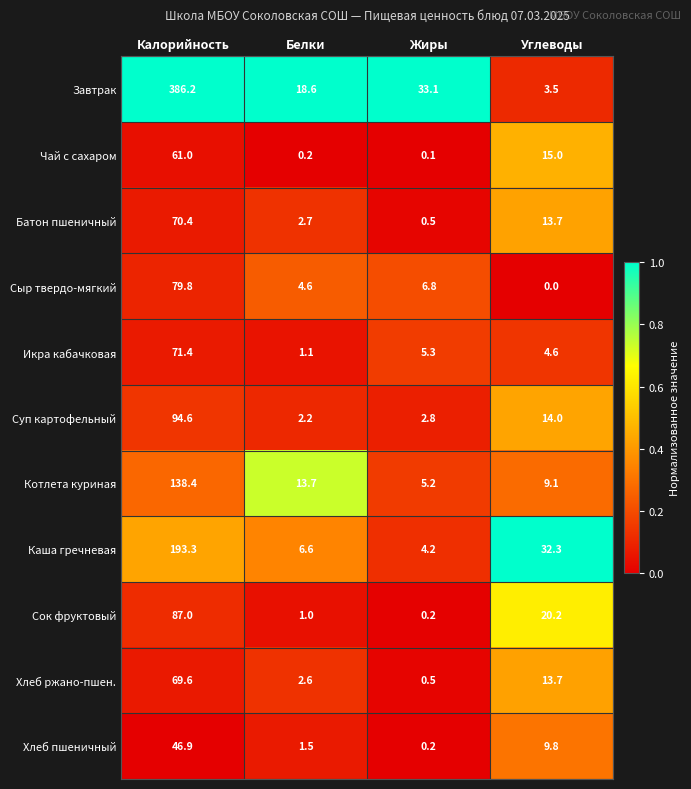

The value of Хлеб пшеничный at Белки is 0.5. True or false?

False